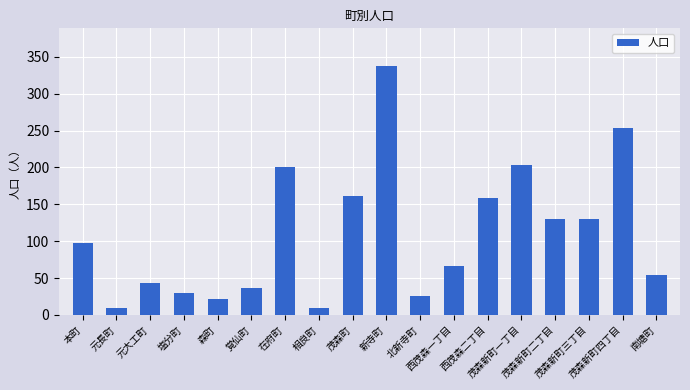

What is the change in value from 茂森町 to 茂森新町四丁目?

+93